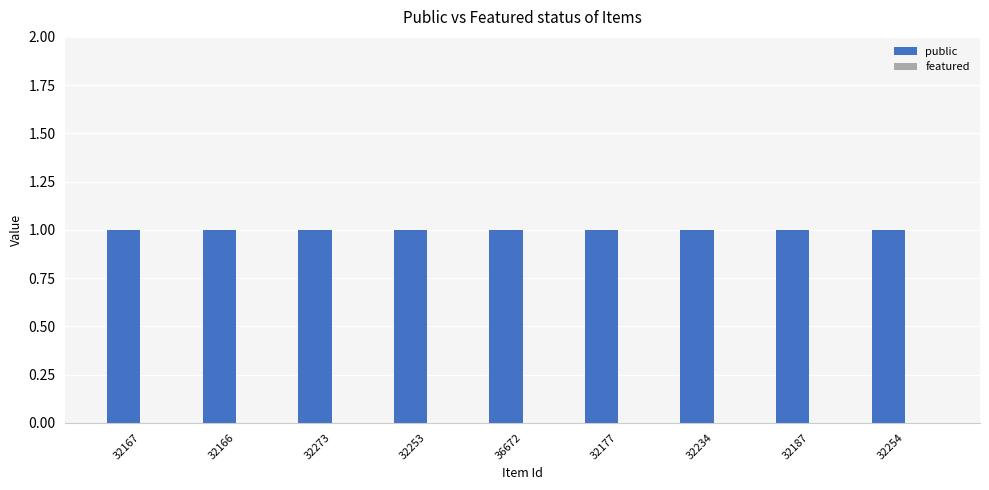

What is the highest value of the public series?

1